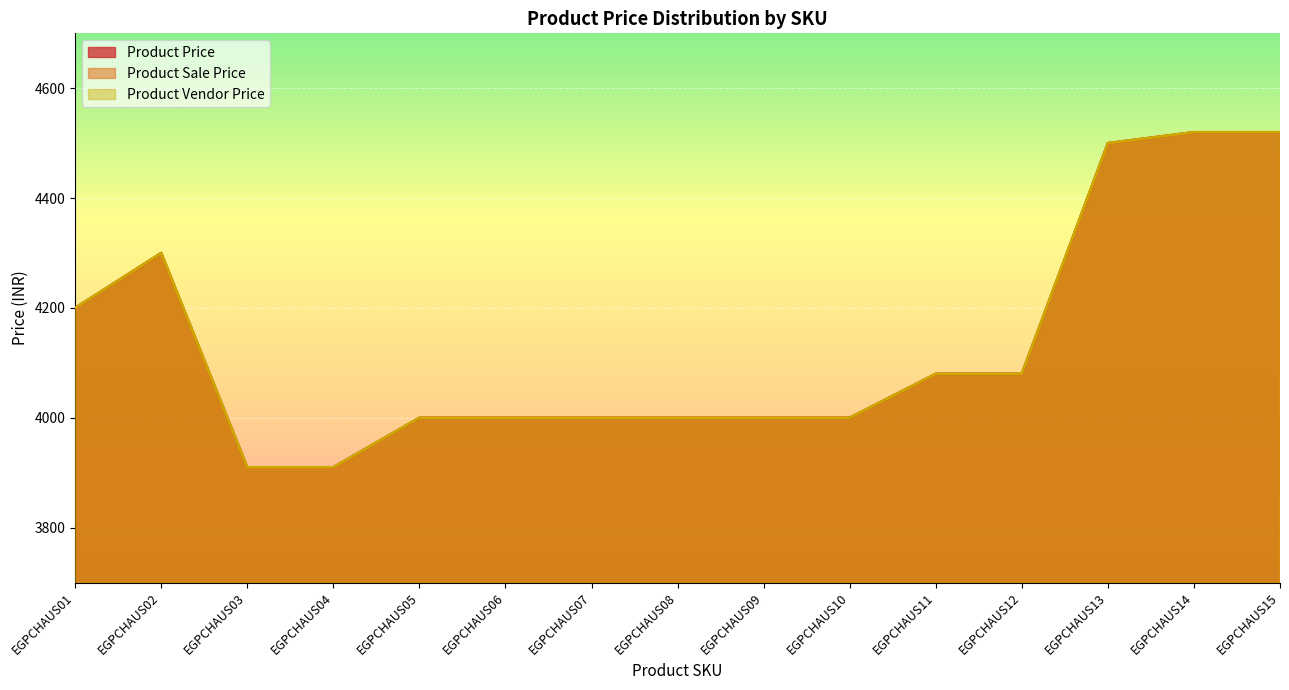

Is the value of Product Sale Price at EGPCHAUS04 greater than the value of Product Vendor Price at EGPCHAUS11?

No